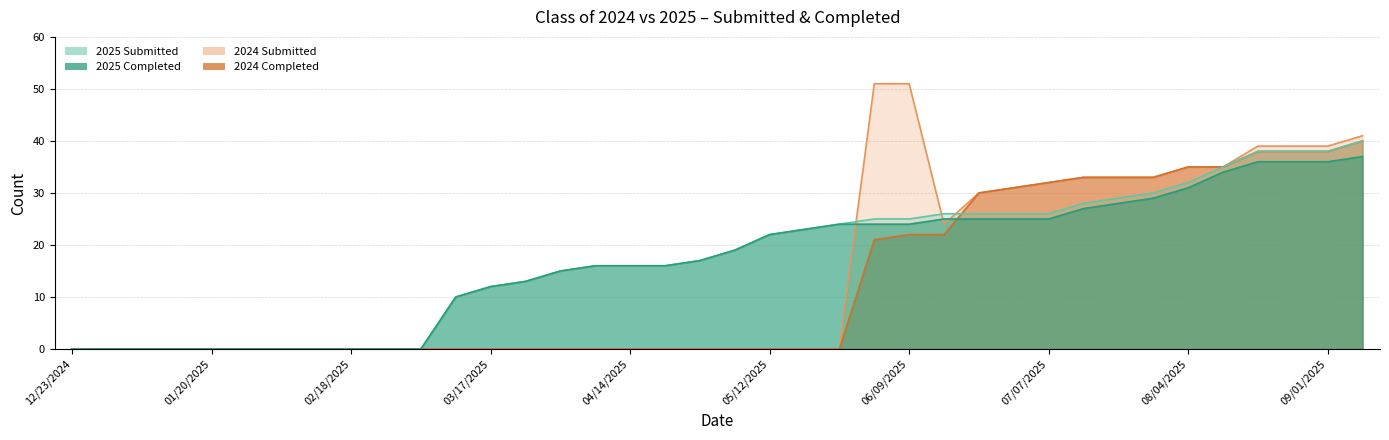

At how many categories does at least one series exceed 24?

15